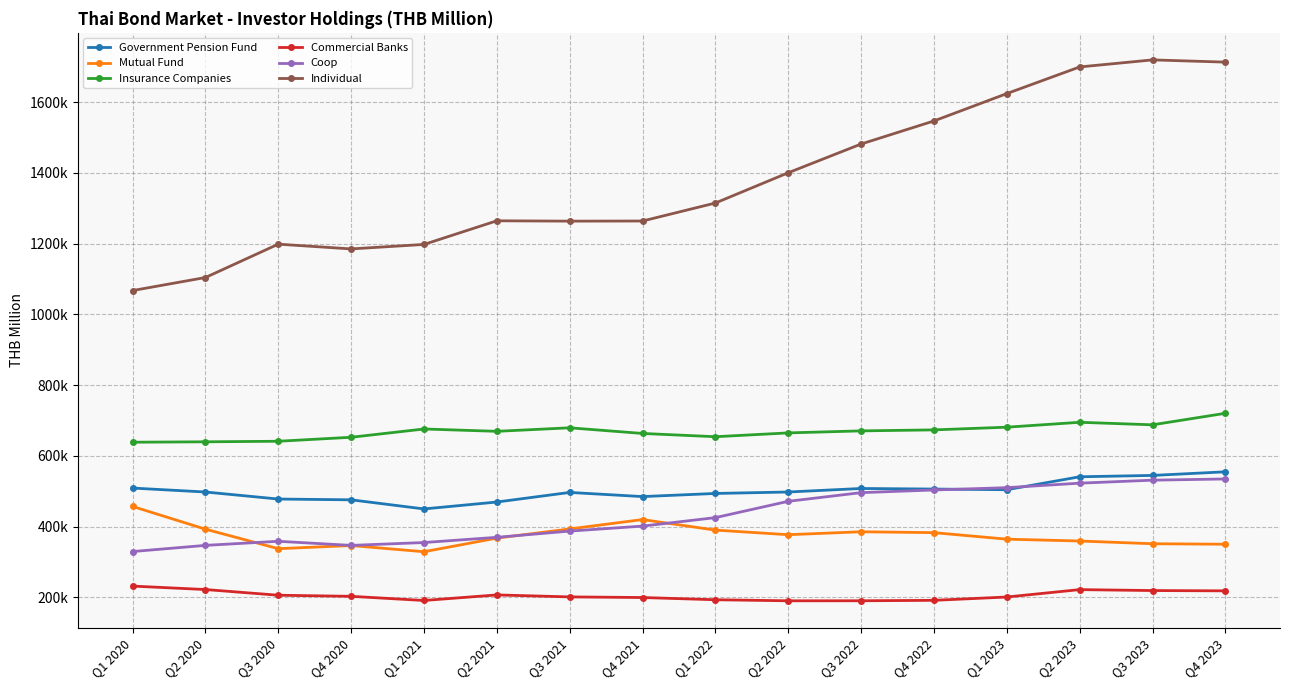

List the series in order of their peak value, highest first.

Individual, Insurance Companies, Government Pension Fund, Coop, Mutual Fund, Commercial Banks